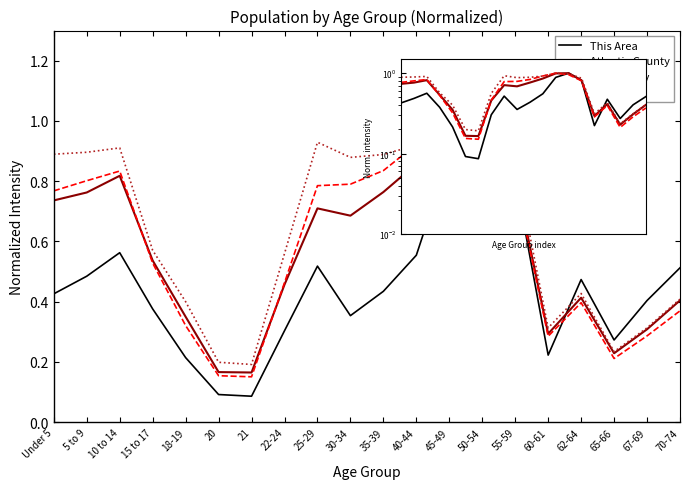

True or false: National has a value of 0.9 at 10 to 14.

True